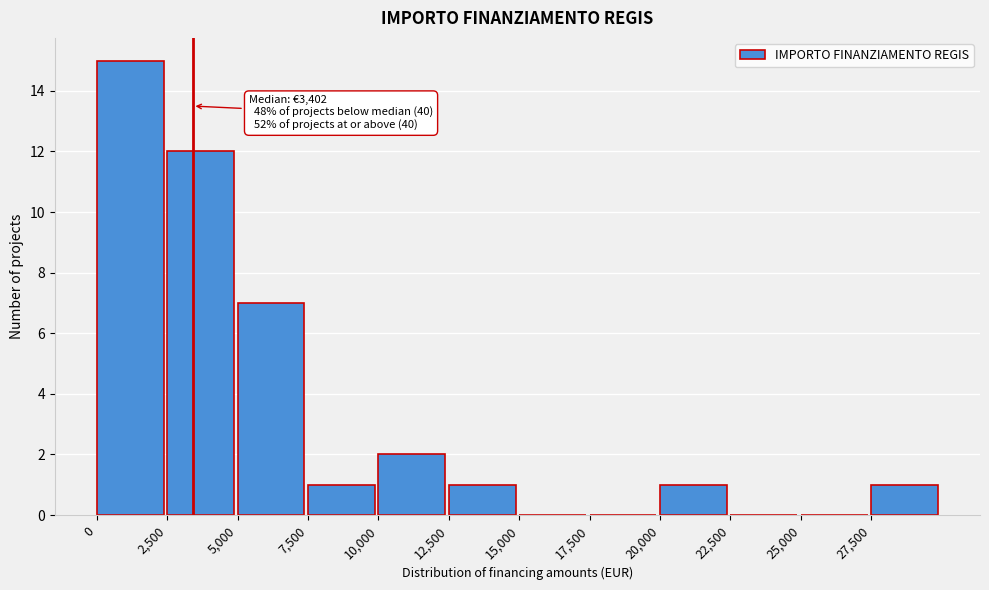

Over which range of the x-axis is the bar tallest?

0 to 2500